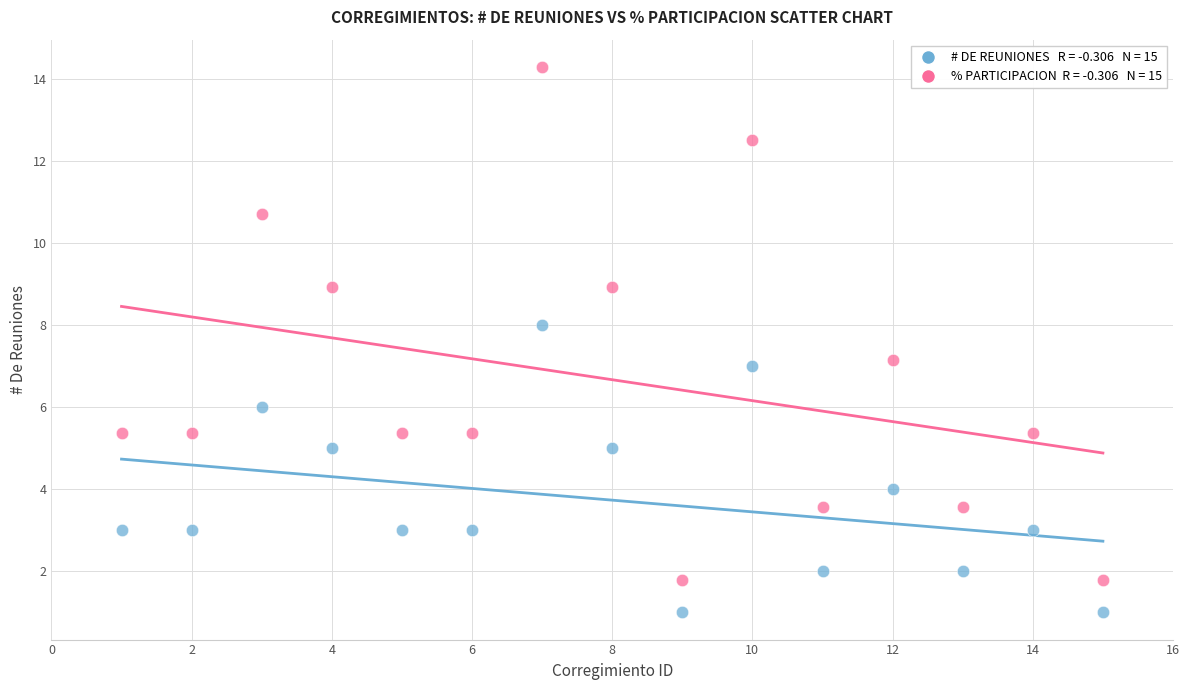

Across all data points, what is the range of X values (max minus min)?

14.0